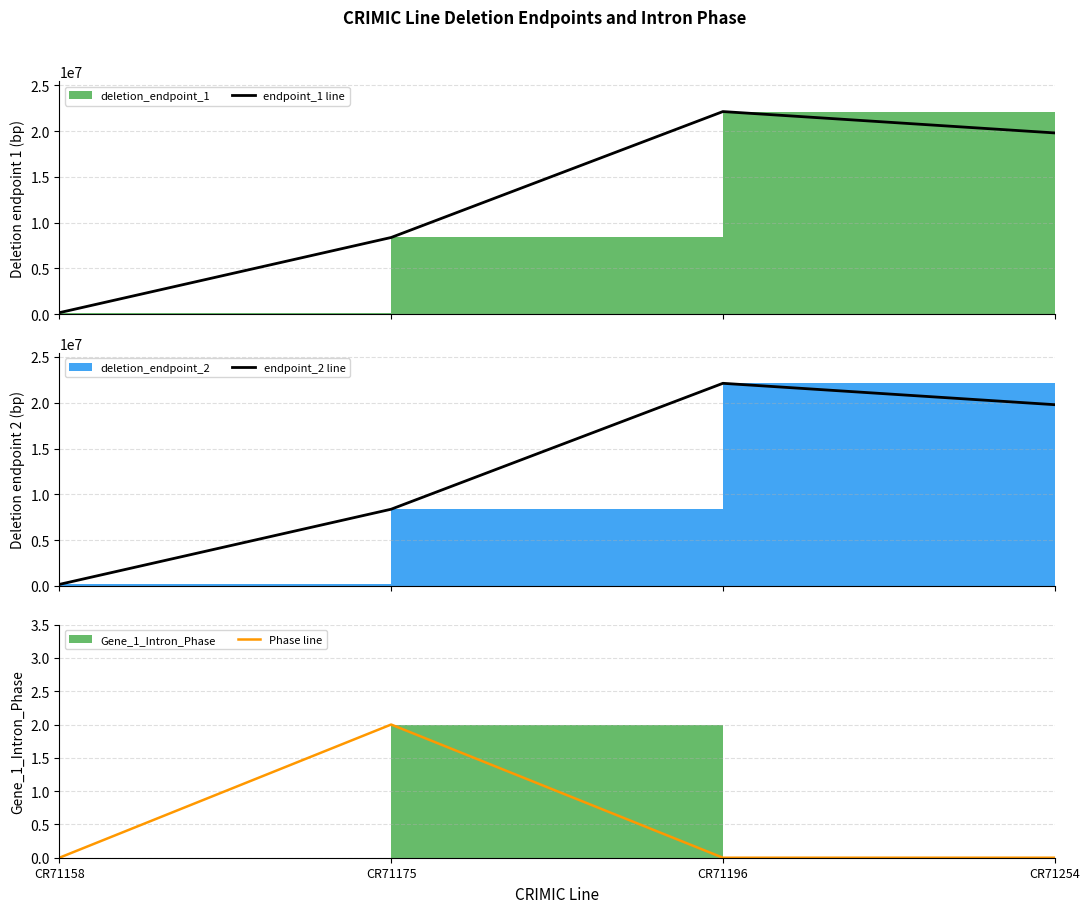

Does the chart display data point markers on the line(s)?

No